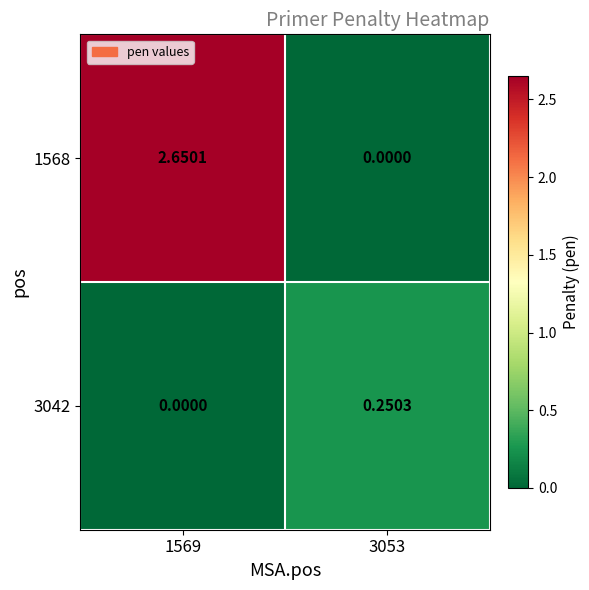

Which series has the largest range (max minus min)?

1568